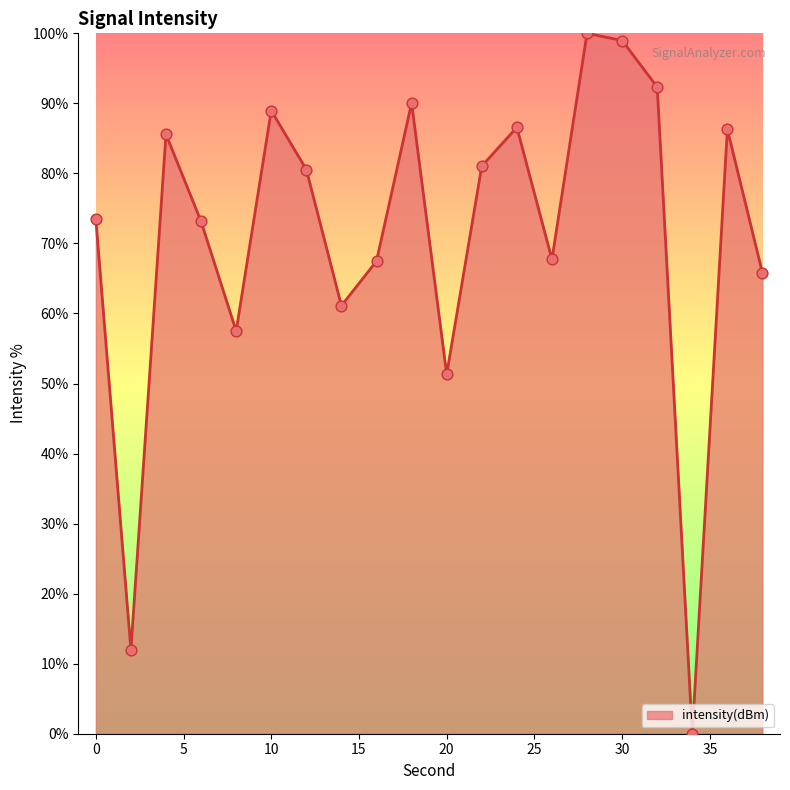

What is the difference between the maximum and minimum values?

100.0